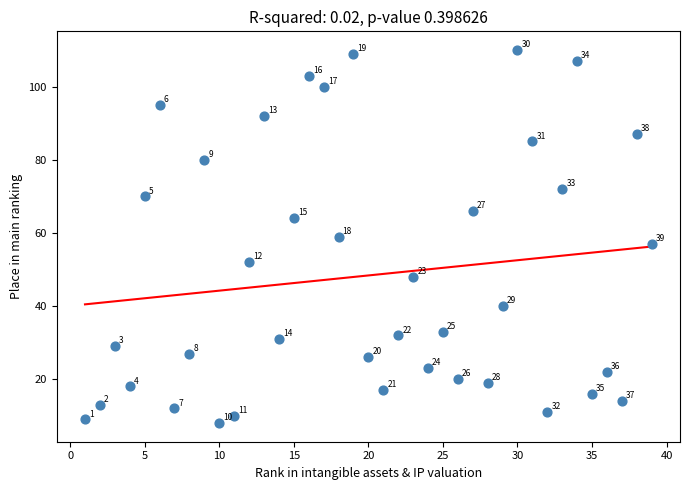

What Y value in the scatter plot is closest to 59?

59